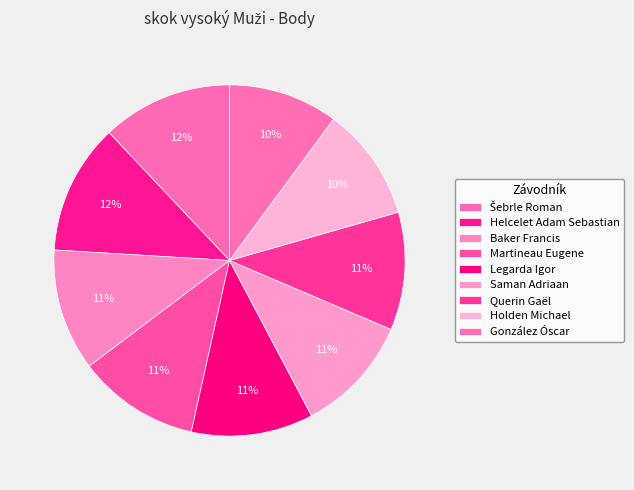

What portion of the pie excludes Helcelet Adam Sebastian?

88.0%